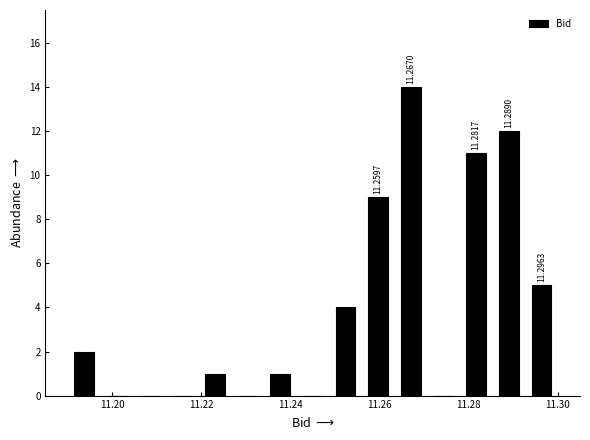

Around what value on the x-axis is the tallest bar? Give the approximate position of its centre, as read against the axis.

11.268